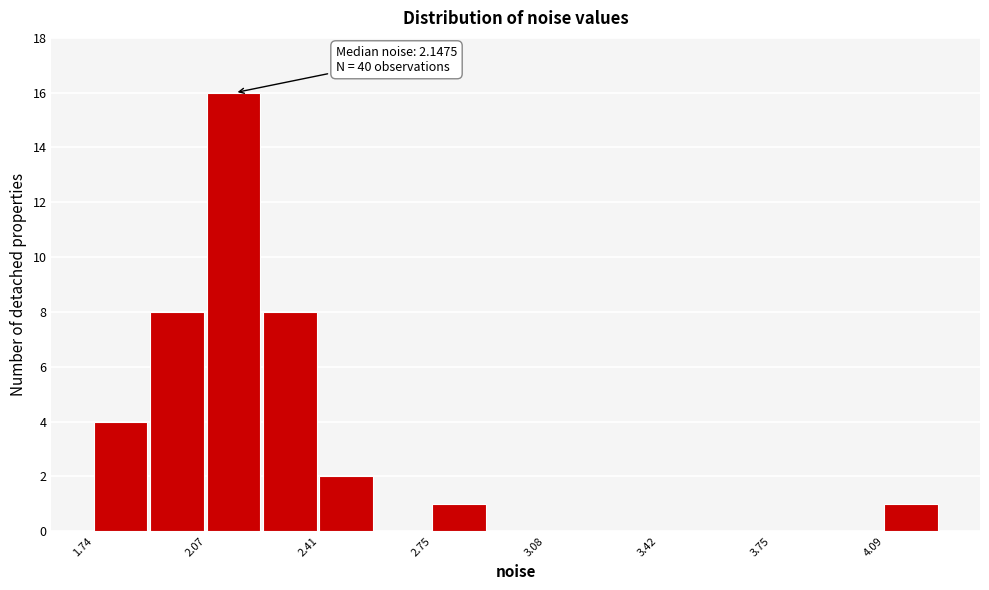

Read against the x-axis, roughly where is the centre of the tallest bar?

2.15